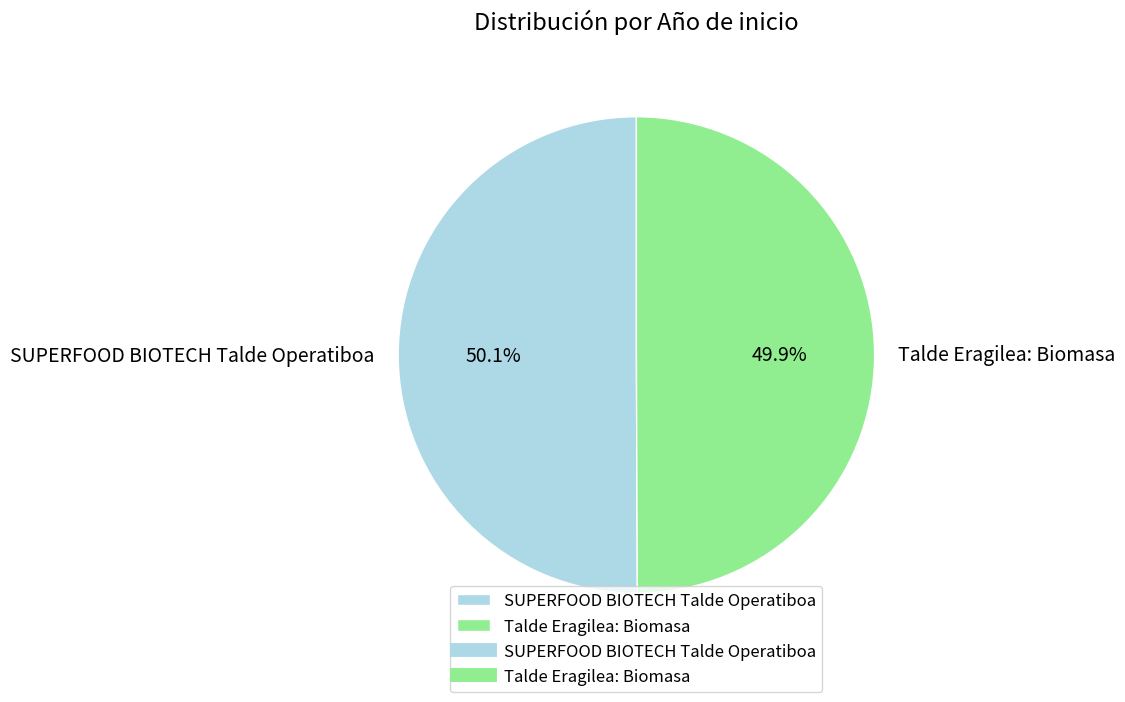

Count the number of slices in the pie.

2